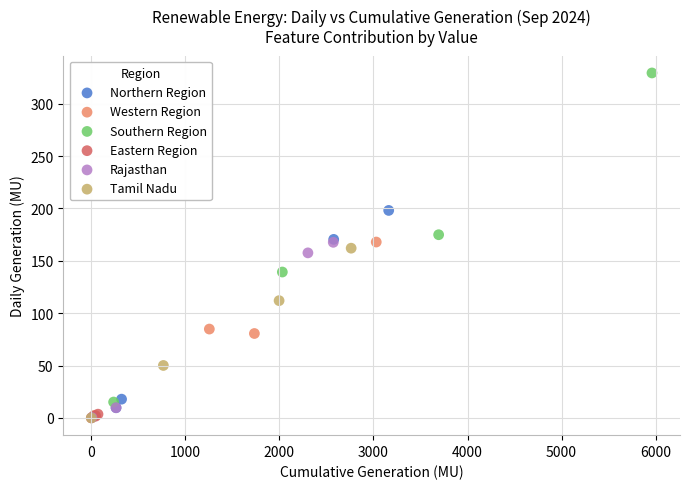

Which series has the widest spread of Y values?

Southern Region